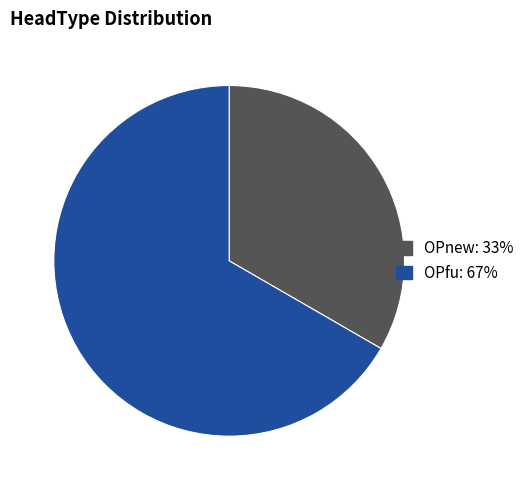

What is the smallest slice in the pie chart?

OPnew